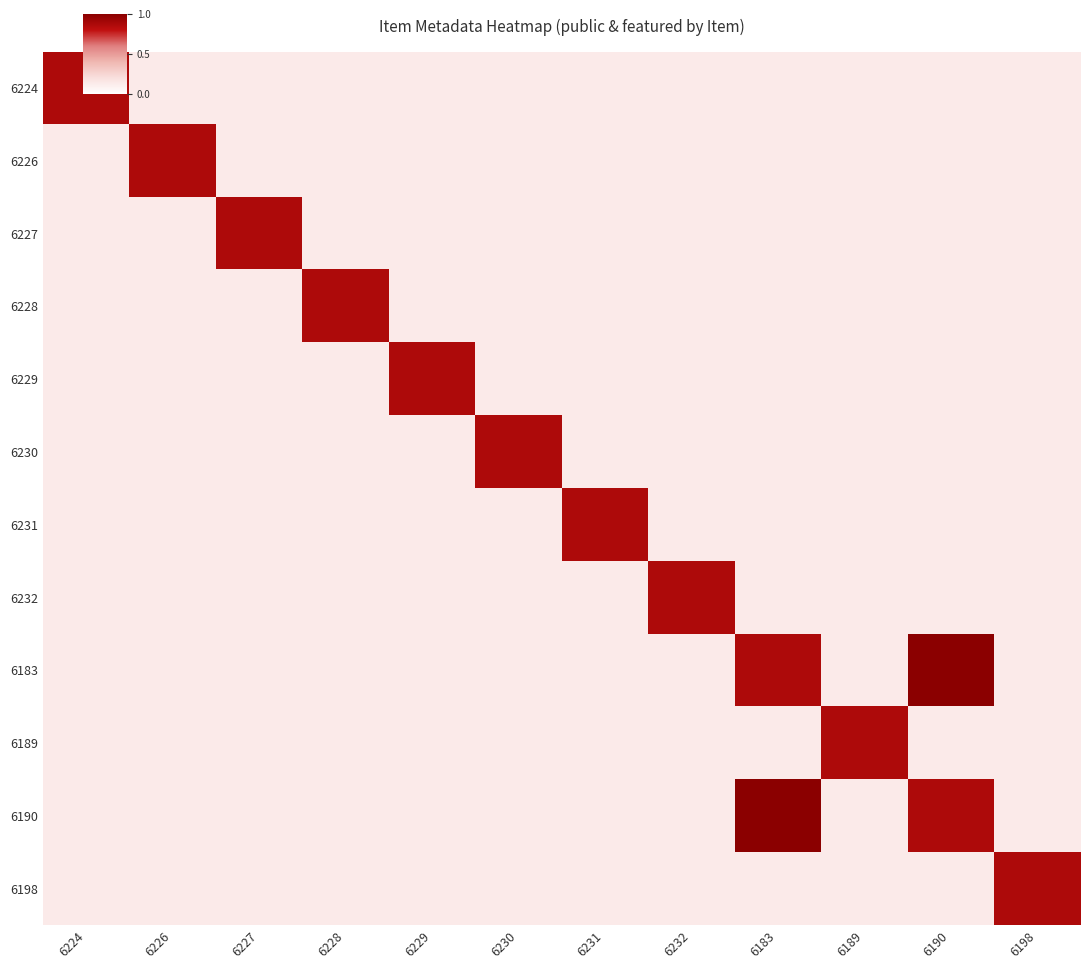

How many series are shown in this chart?

12